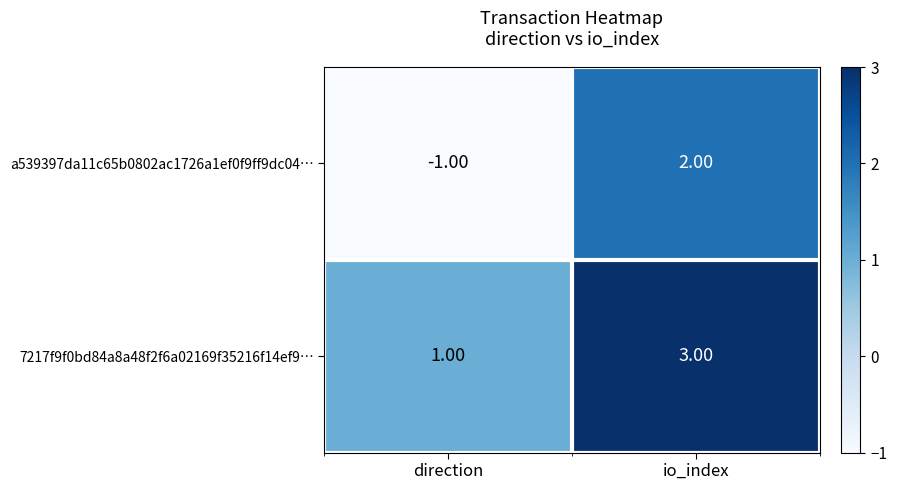

Is the value of a539397da11c65b0802ac1726a1ef0f9ff9dc04… at direction greater than the value of 7217f9f0bd84a8a48f2f6a02169f35216f14ef9… at direction?

No